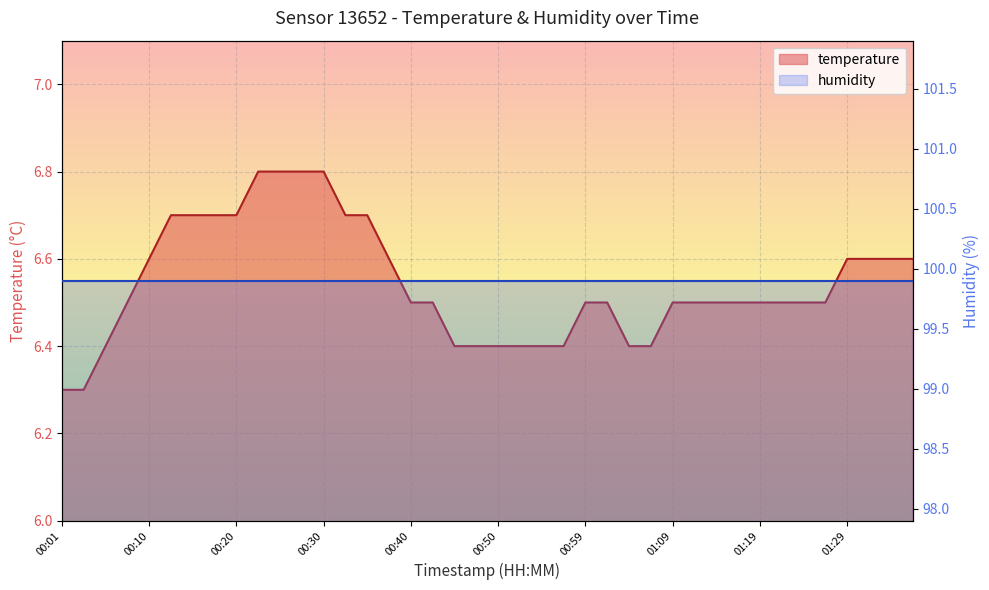

Reading left to right, extract all data points from this chart.

6.3	6.3	6.4	6.5	6.6	6.7	6.7	6.7	6.7	6.8	6.8	6.8	6.8	6.7	6.7	6.6	6.5	6.5	6.4	6.4	6.4	6.4	6.4	6.4	6.5	6.5	6.4	6.4	6.5	6.5	6.5	6.5	6.5	6.5	6.5	6.5	6.6	6.6	6.6	6.6